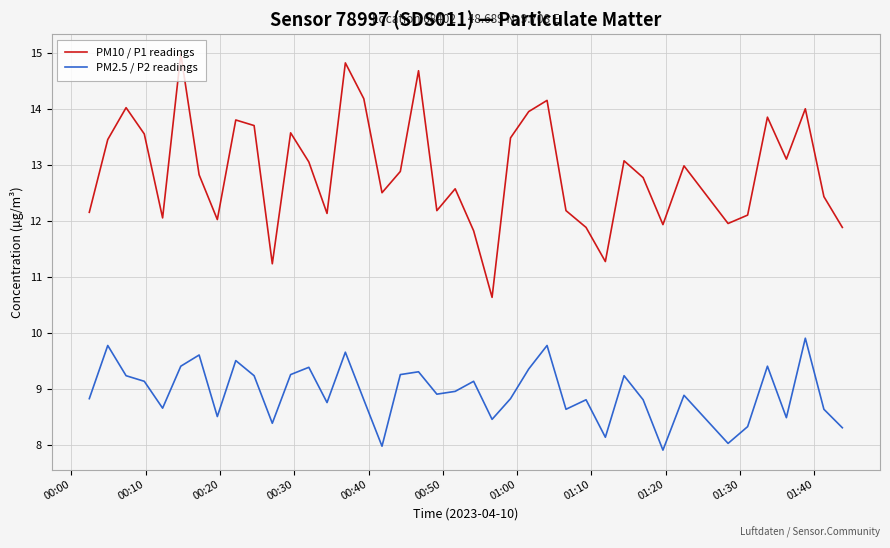

Does the chart display data point markers on the line(s)?

No